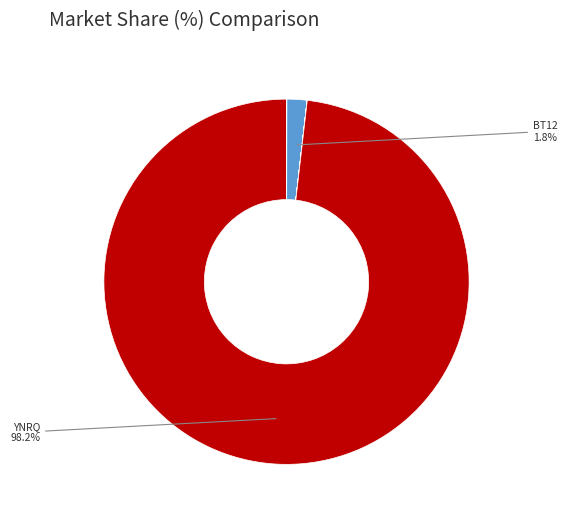

Count the number of slices in the pie.

18